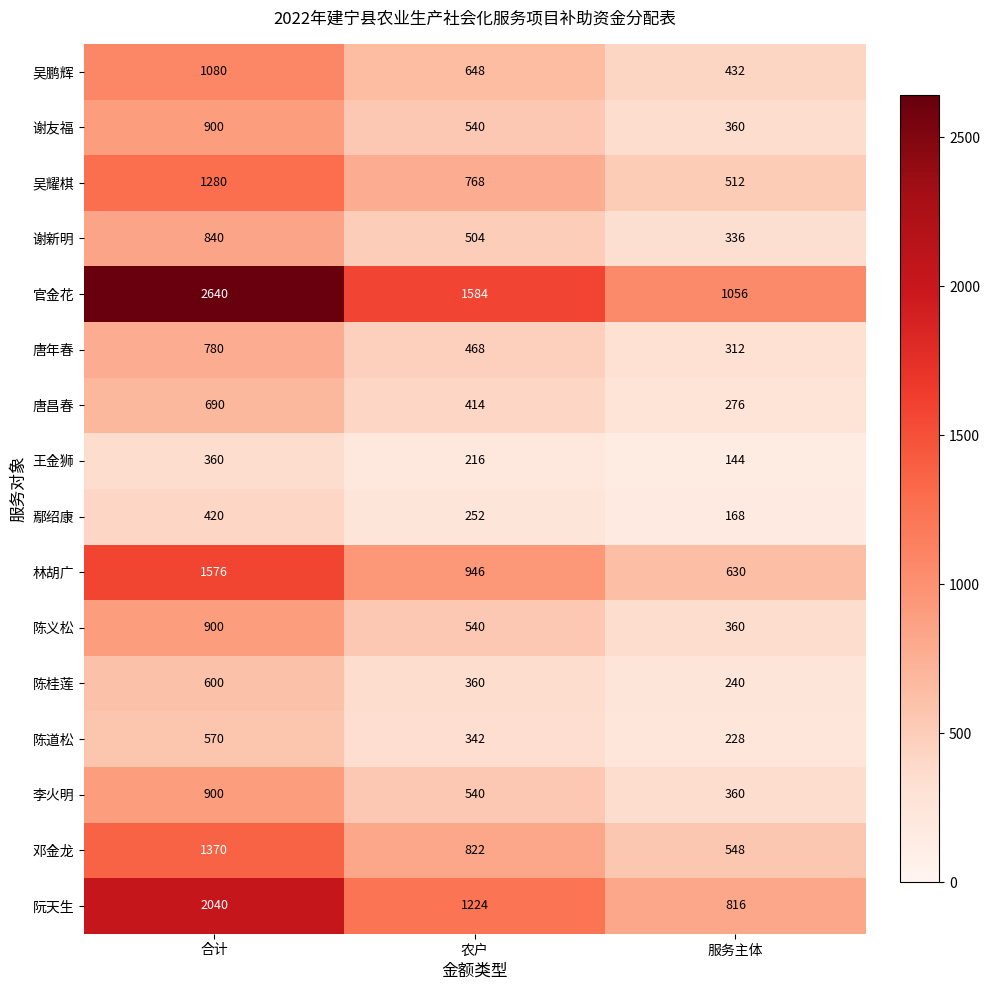

What is the difference between the 唐昌春 values at 合计 and 农户?

276